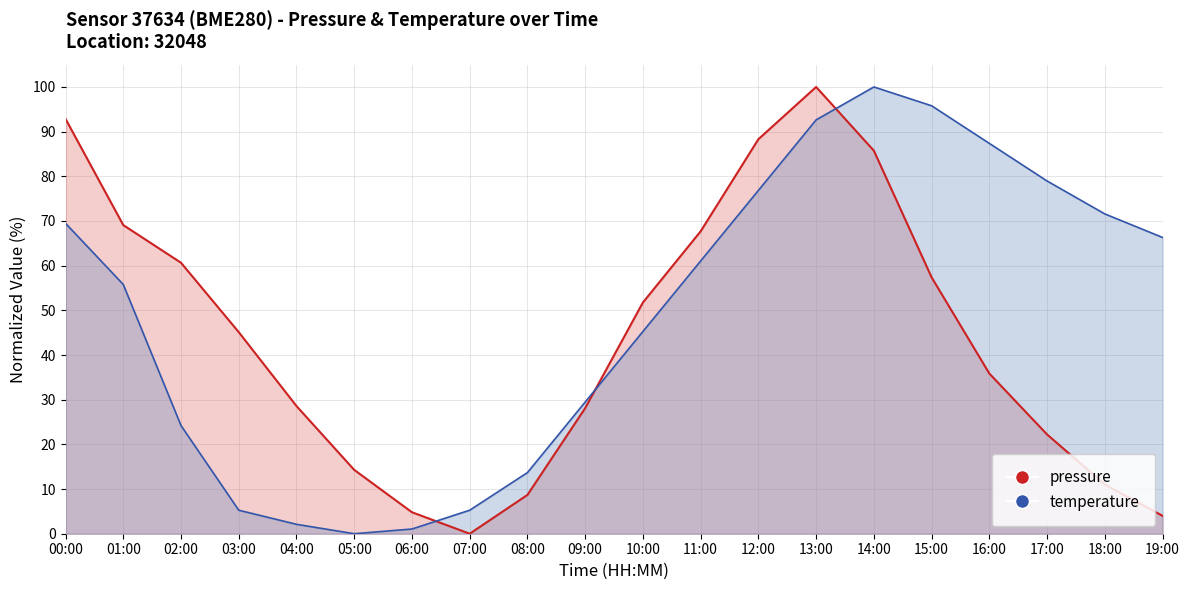

Between 16:00 and 07:00, which is larger?

16:00